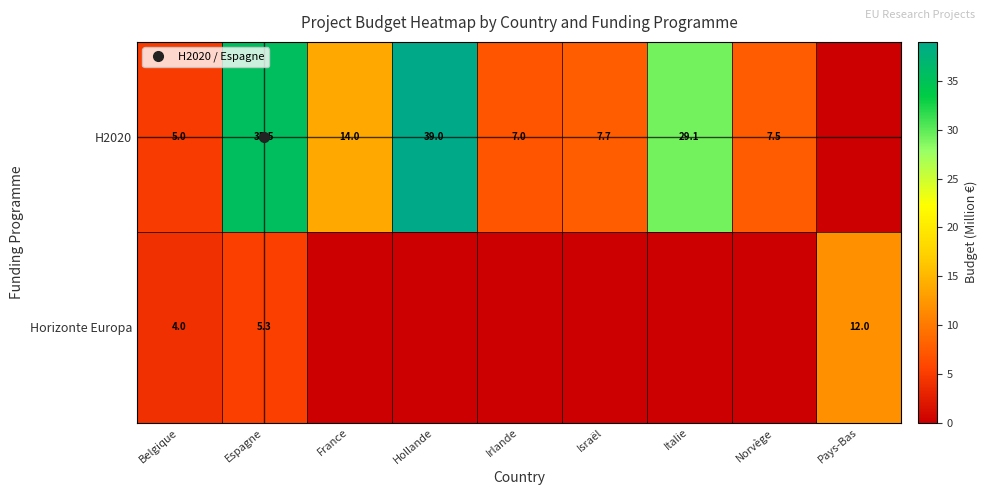

The value of Horizonte Europa at France is 0.0. True or false?

True